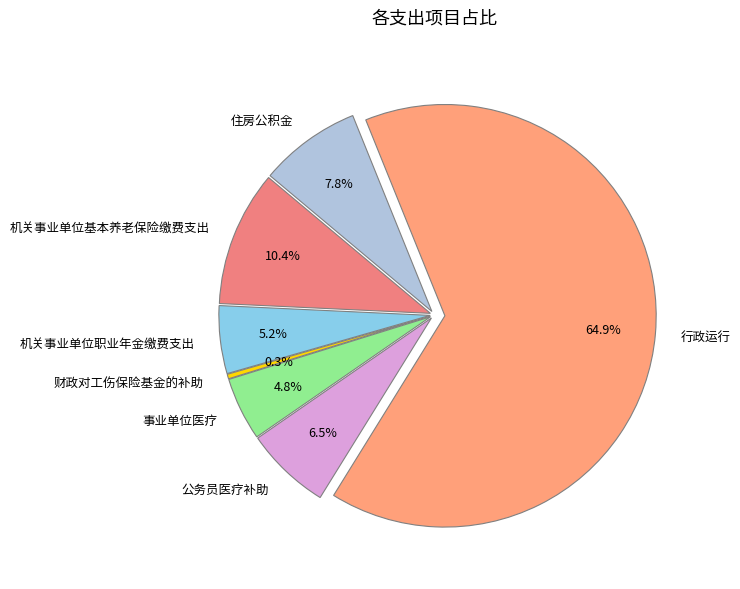

How many segments does this pie chart have?

7